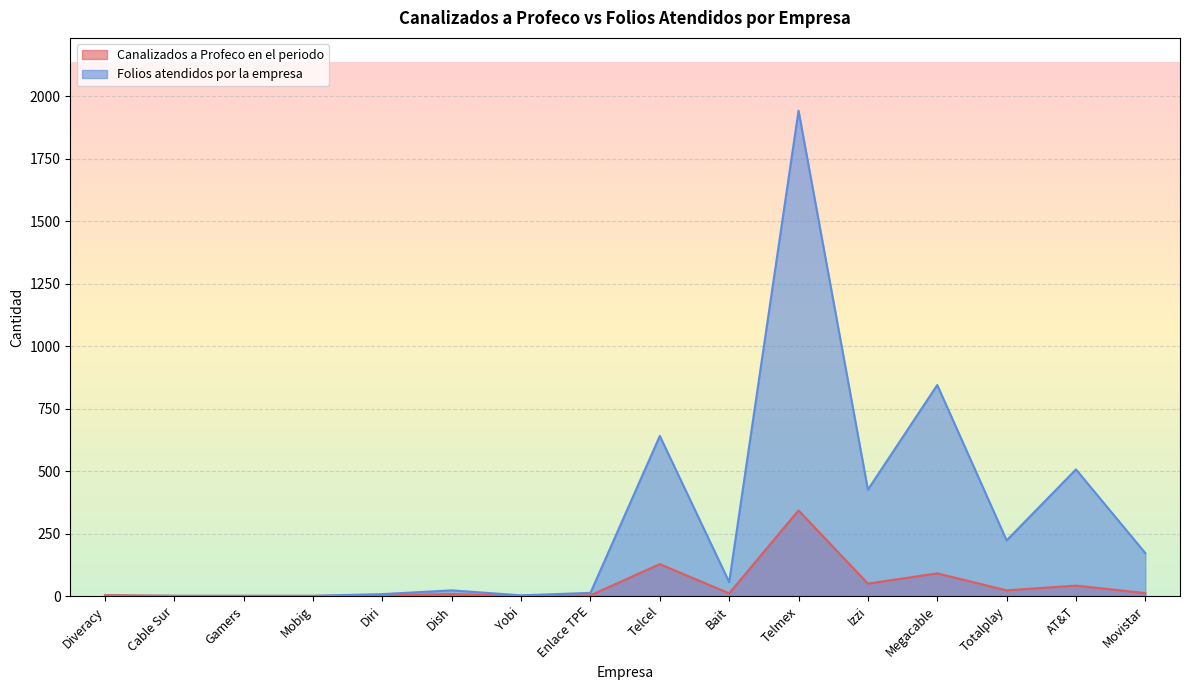

What are all the series names shown in the legend?

Canalizados a Profeco en el periodo, Folios atendidos por la empresa